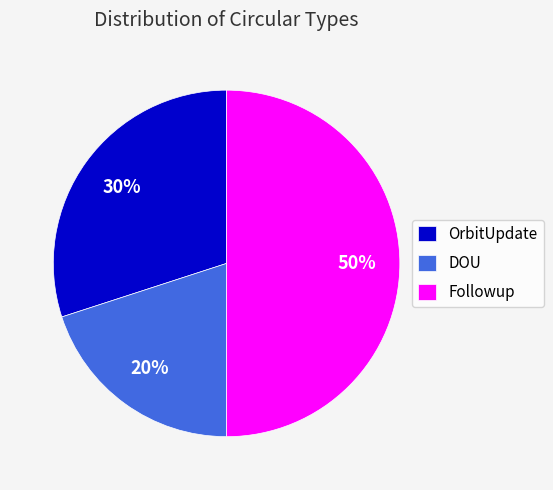

Which has a higher value, DOU or OrbitUpdate?

OrbitUpdate